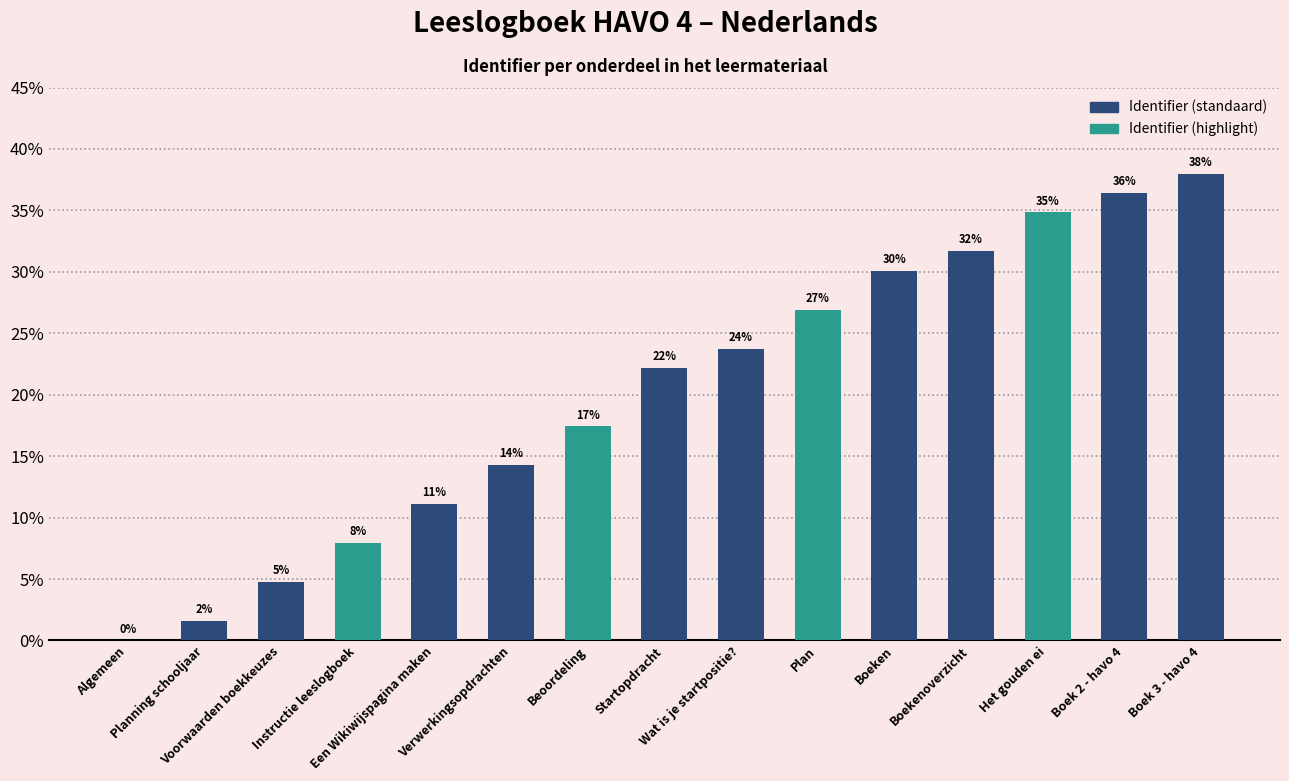

Are the bars horizontal?

No